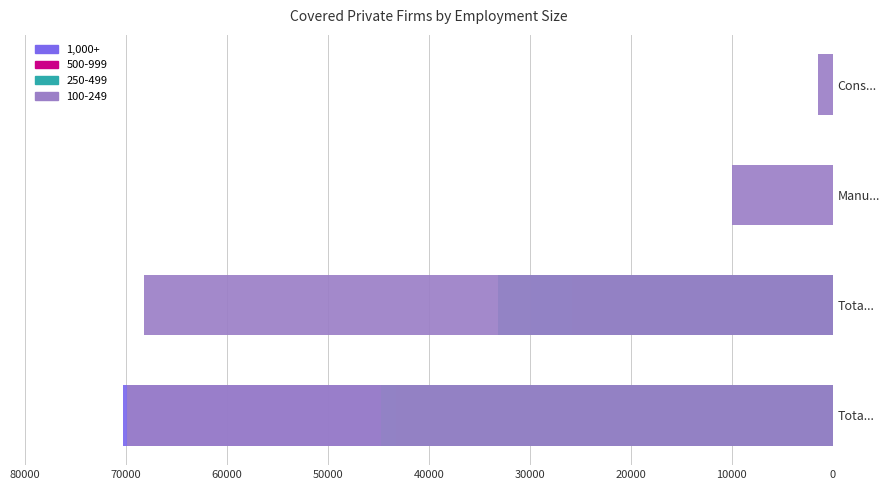

The chart shows a value of 25209 at Tota.... True or false?

False